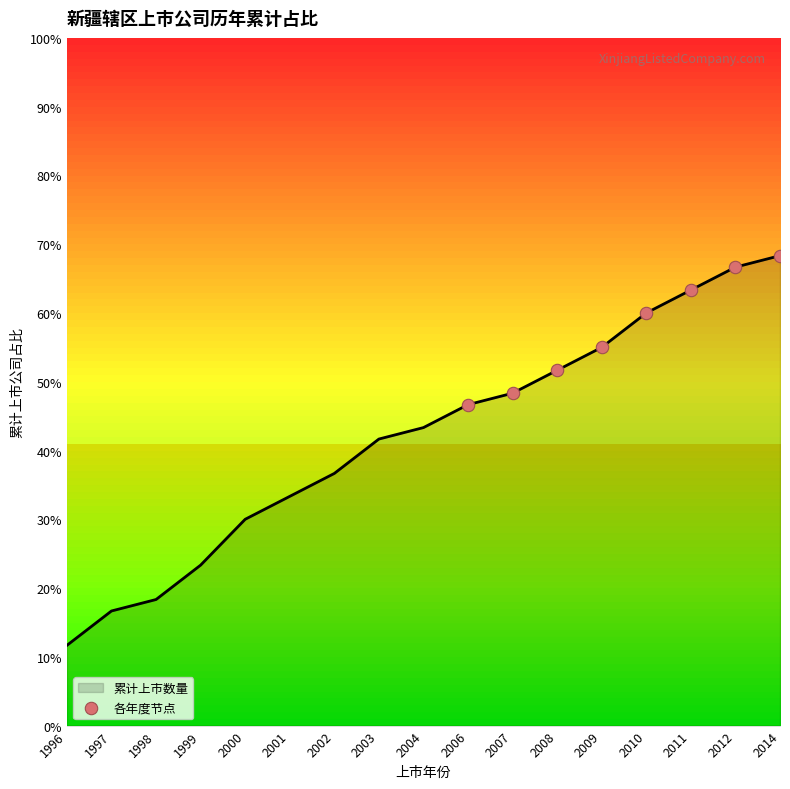

Between 2002 and 1999, which is larger?

2002